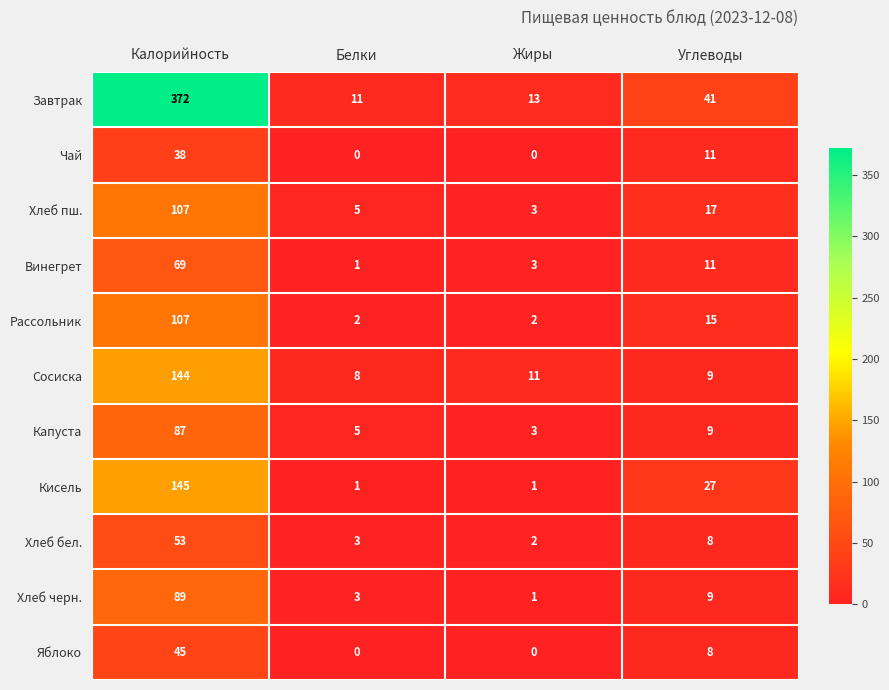

What is the difference between the Завтрак values at Углеводы and Жиры?

28